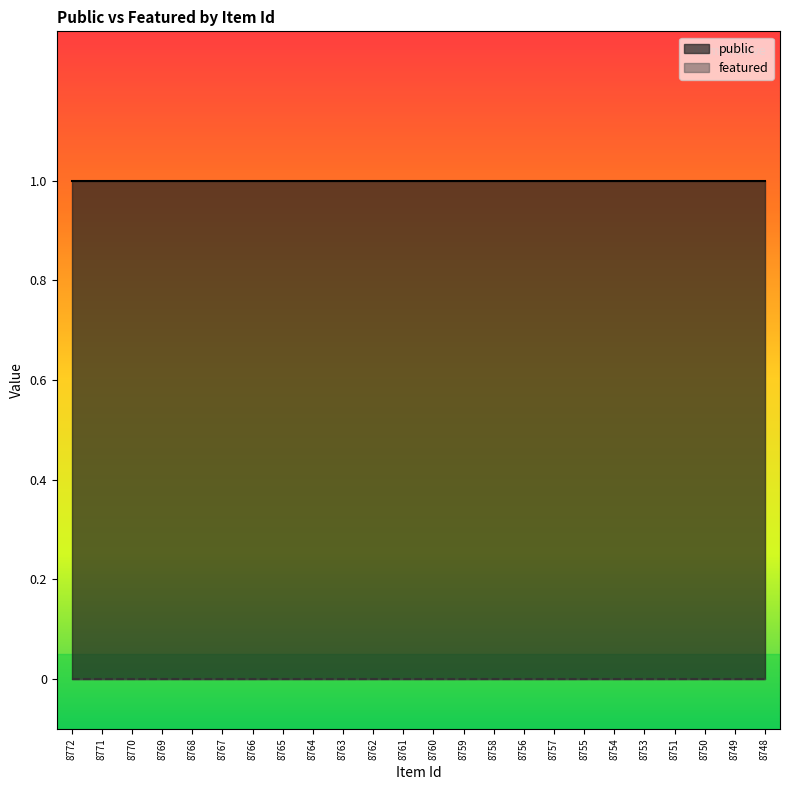

Reading left to right, transcribe all the data shown in this chart.

public: 8772=1	8771=1	8770=1	8769=1	8768=1	8767=1	8766=1	8765=1	8764=1	8763=1	8762=1	8761=1	8760=1	8759=1	8758=1	8756=1	8757=1	8755=1	8754=1	8753=1	8751=1	8750=1	8749=1	8748=1
featured: 8772=0	8771=0	8770=0	8769=0	8768=0	8767=0	8766=0	8765=0	8764=0	8763=0	8762=0	8761=0	8760=0	8759=0	8758=0	8756=0	8757=0	8755=0	8754=0	8753=0	8751=0	8750=0	8749=0	8748=0